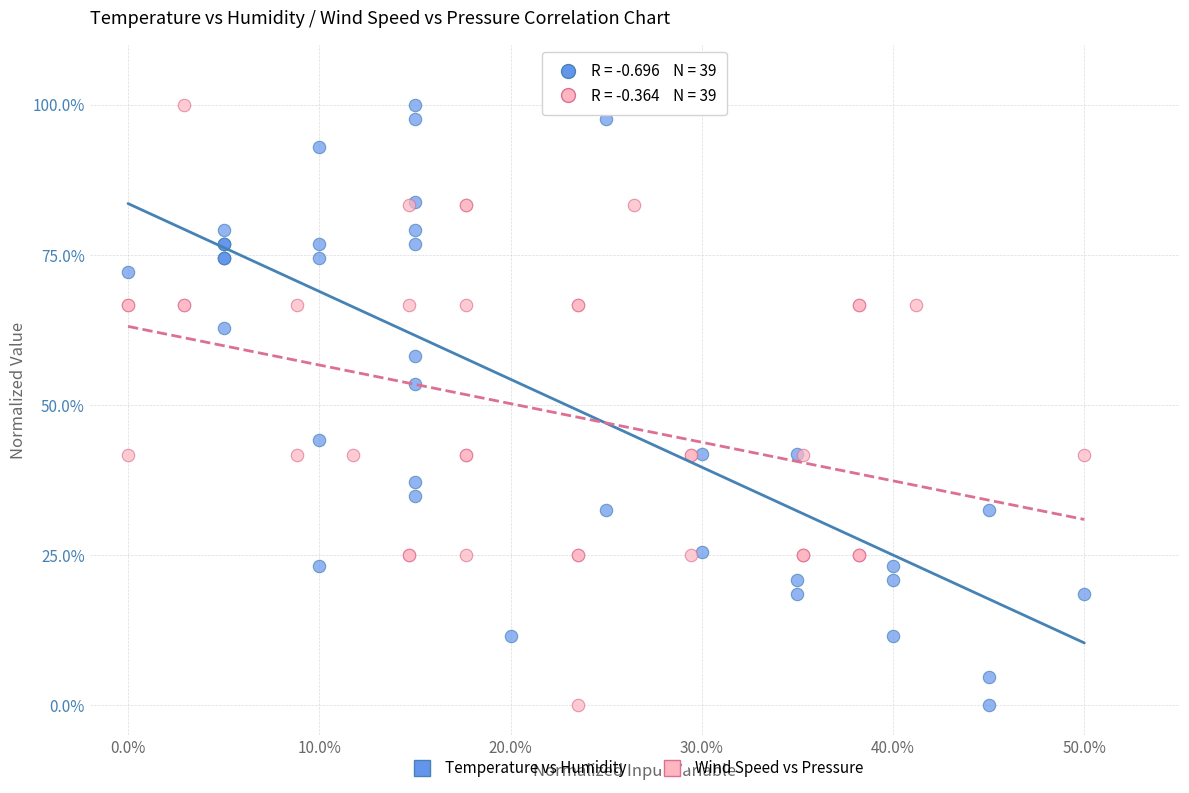

What are all the series names shown in the legend?

Temperature vs Humidity, Wind Speed vs Pressure